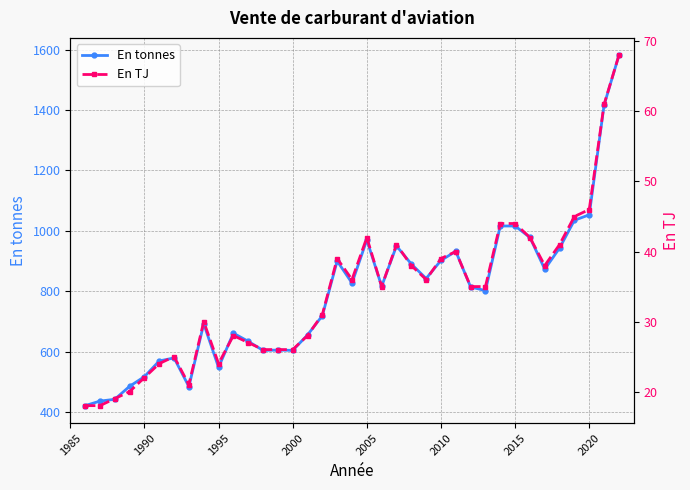

True or false: En tonnes has more than 0 interior local peaks.

True